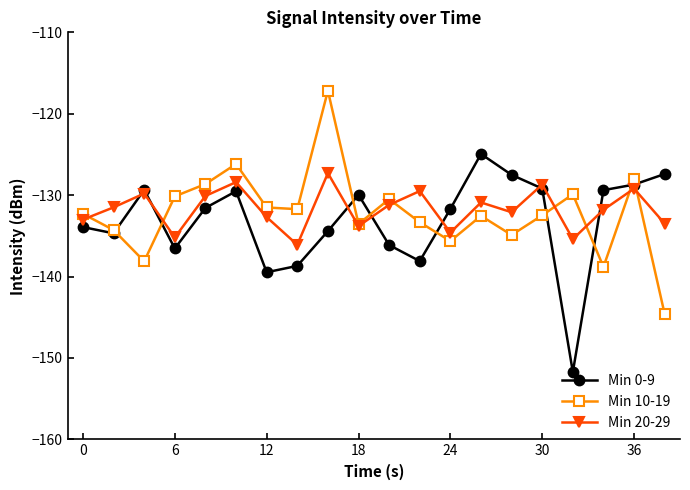

How many interior local peaks does the Min 20-29 series have?

7